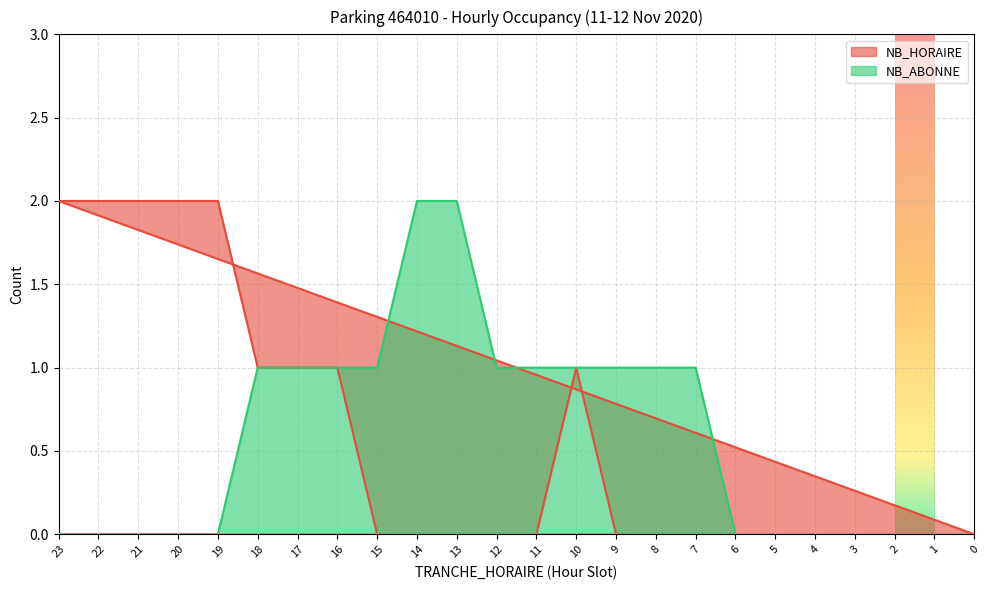

What is the total value across all series at 12?

1